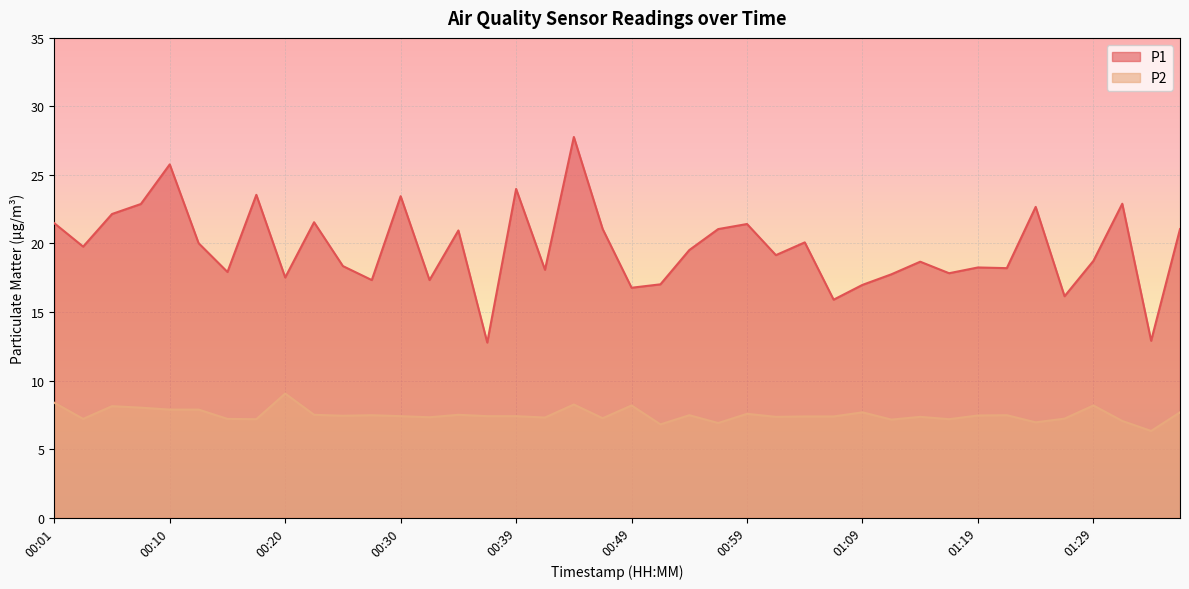

True or false: P2 has a value of 10.2 at 00:22.

False